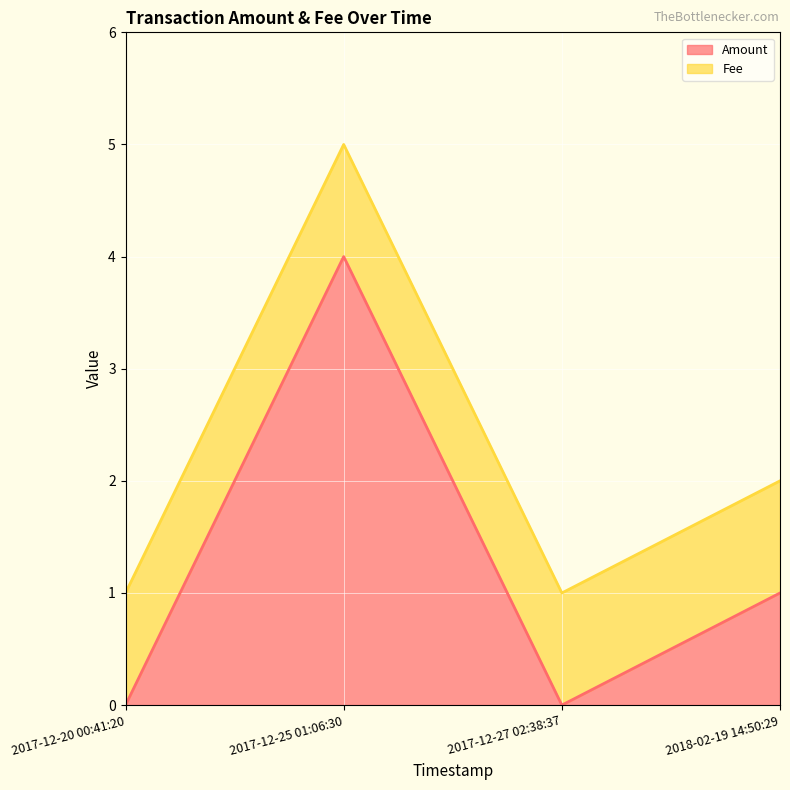

What value does the data have at 2018-02-19 14:50:29?

1